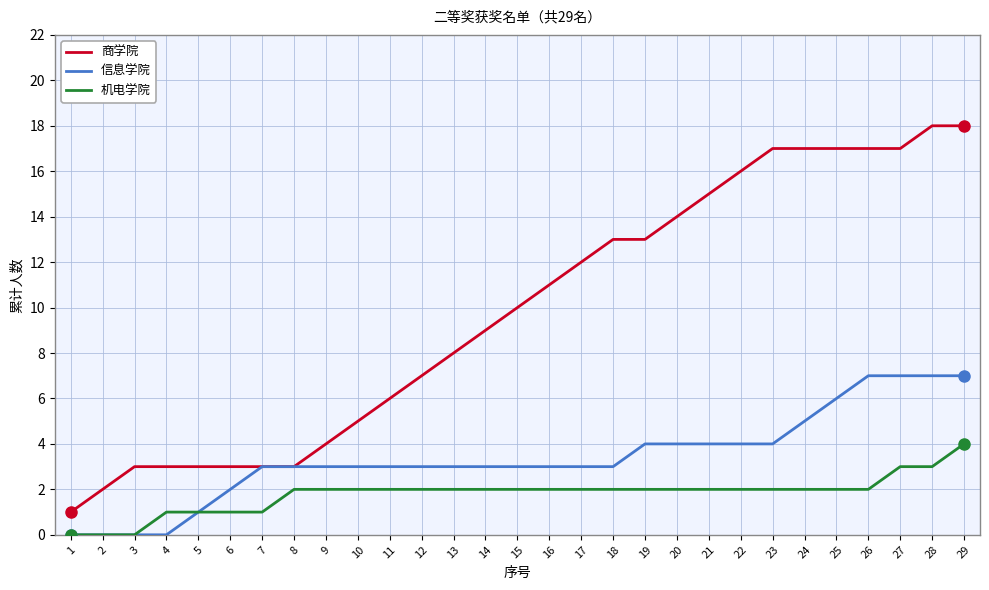

What is the maximum value for 信息学院?

7